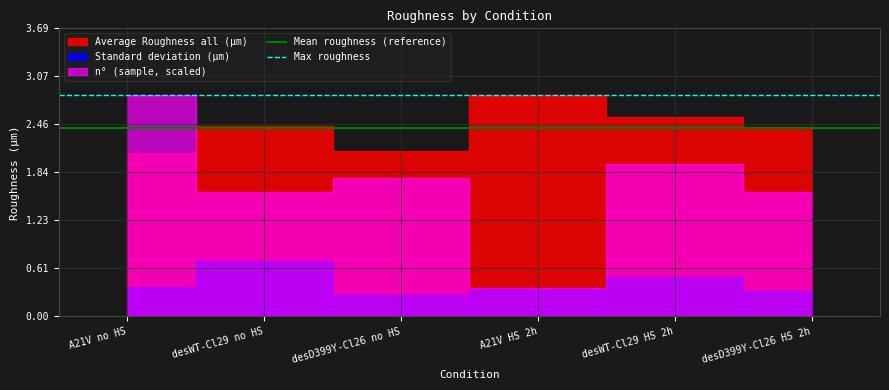

The Mean roughness (reference) series shows 2.4 at desWT-Cl29 no HS. True or false?

True